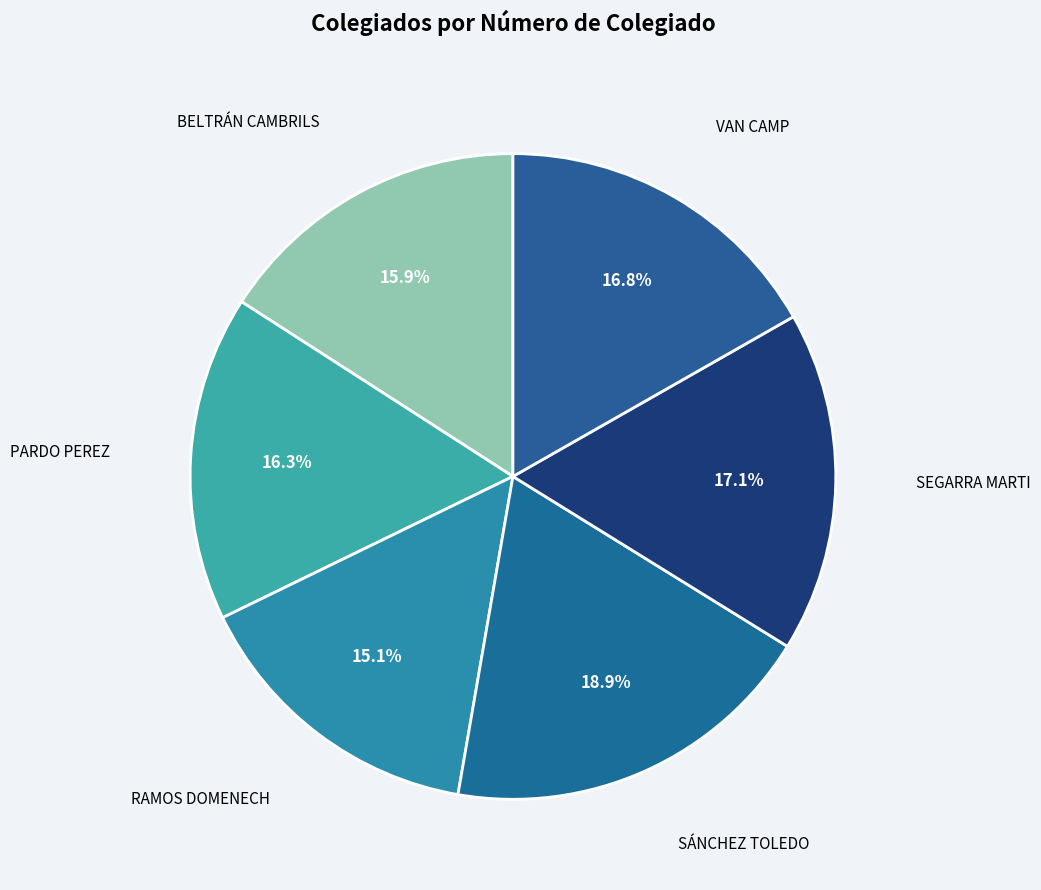

Does PARDO PEREZ represent more than half of the total?

No